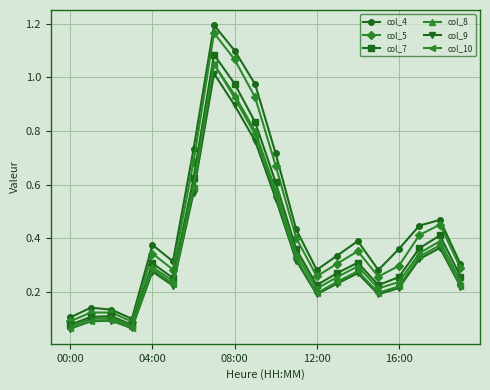

How many interior local valleys does the col_10 series have?

4